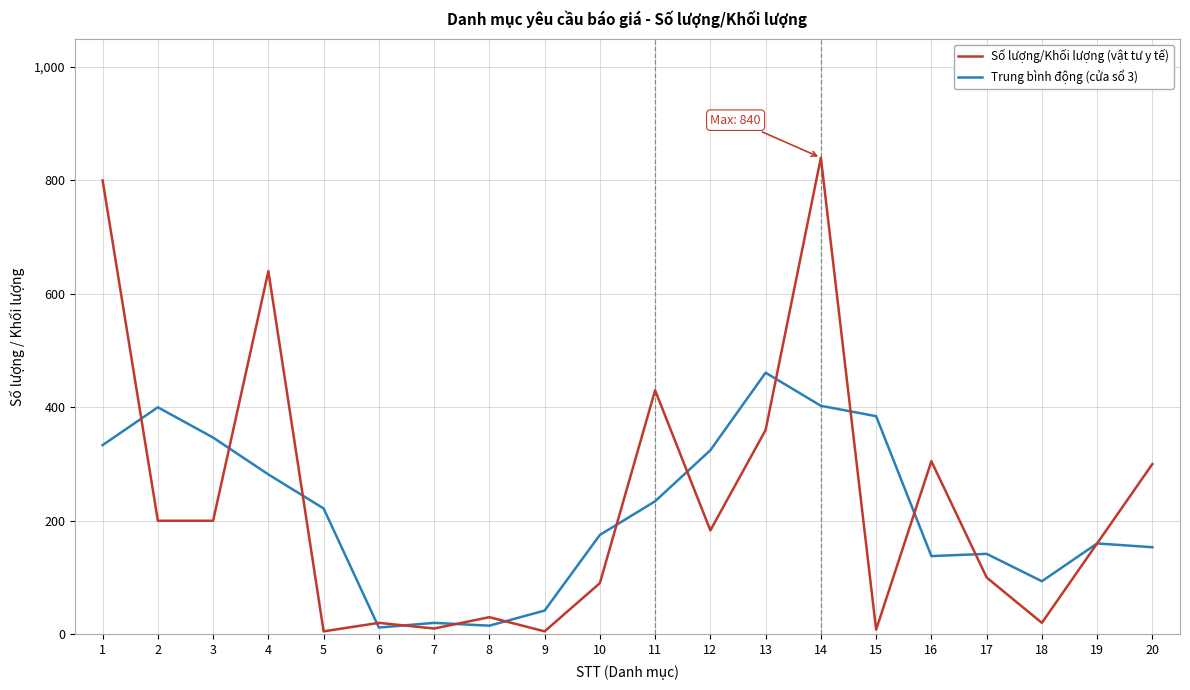

Which series has the largest range (max minus min)?

Số lượng/Khối lượng (vật tư y tế)